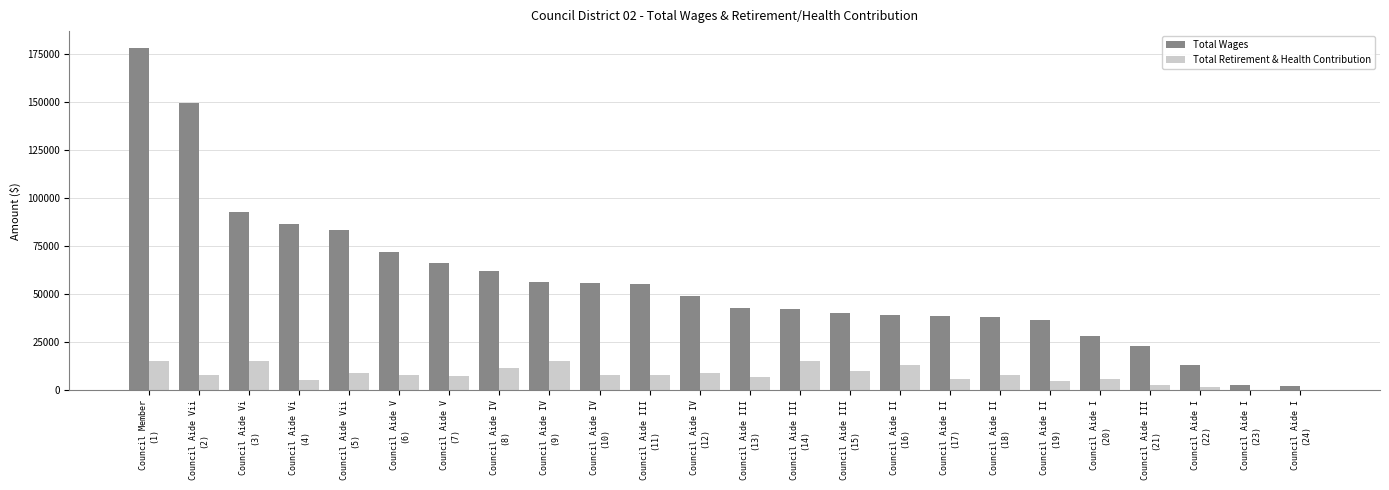

What is the spread (max minus min) of values at Council Aide Vi
(3)?

77710